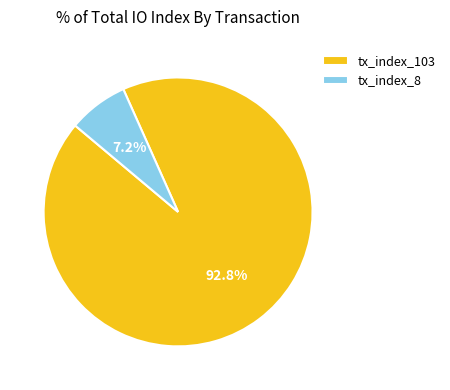

Which category has the smallest portion of the pie?

tx_index_8